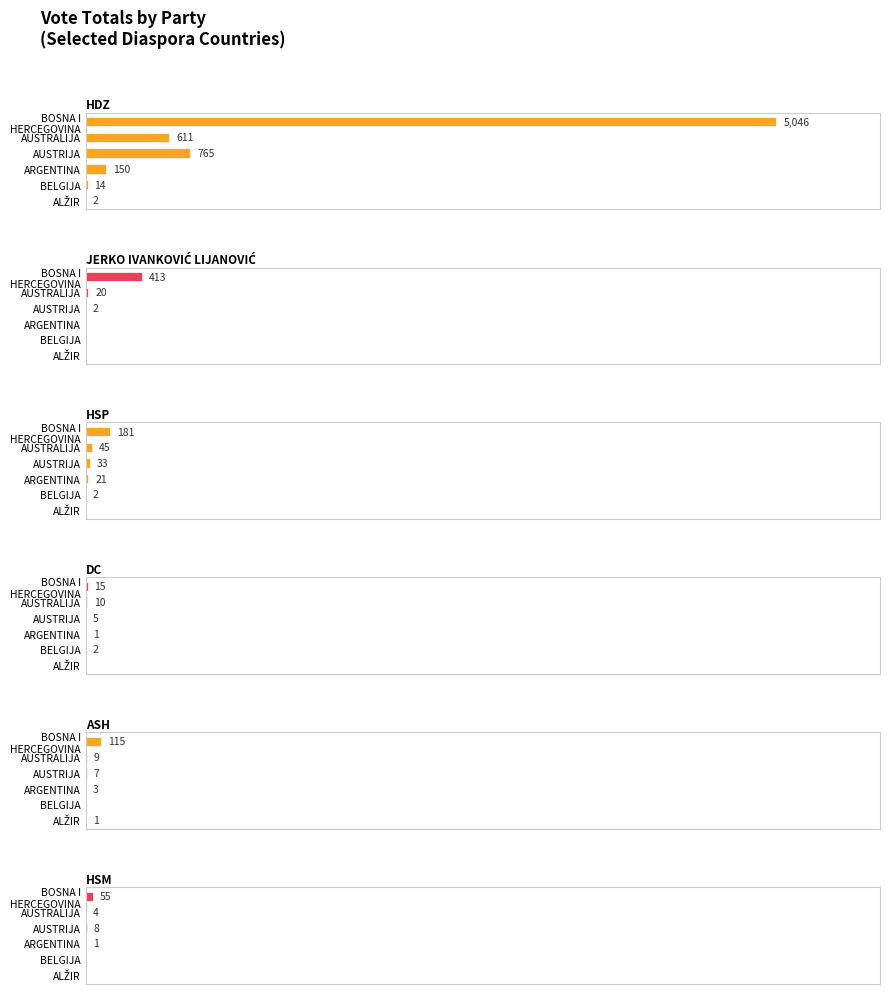

Where does the data first go above 2?

BOSNA I HERCEGOVINA